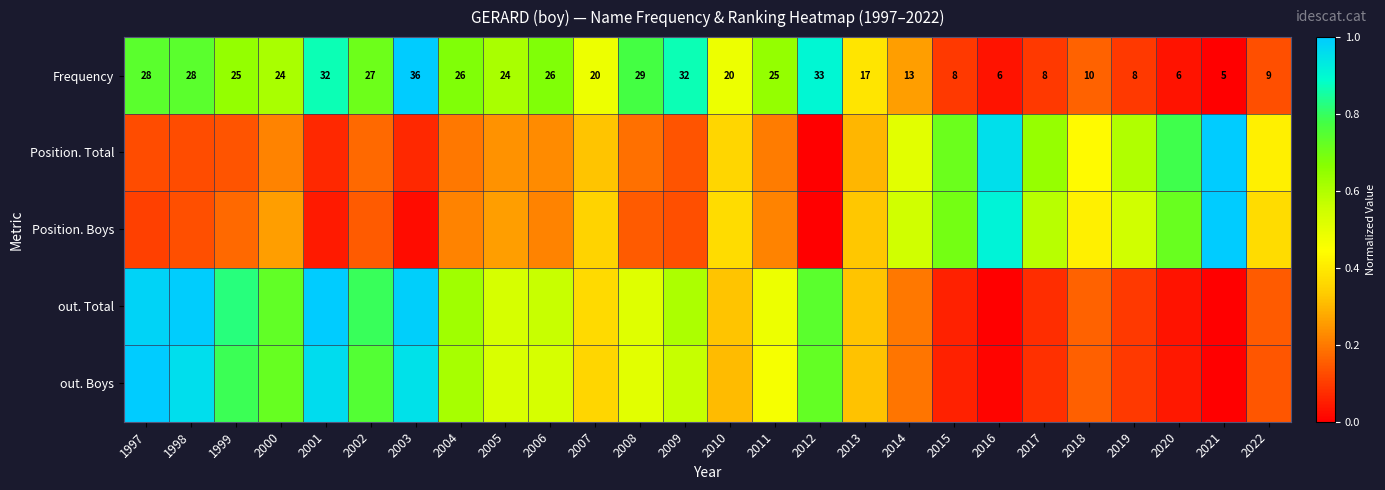

What is the difference between the maximum and minimum values in the Frequency series?

1.0